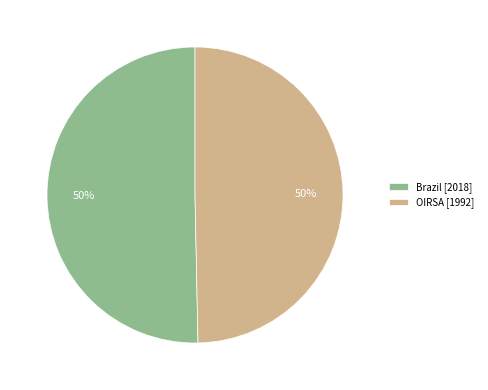

Approximately how many times larger is the value at OIRSA [1992] compared to Brazil [2018]?

1.0